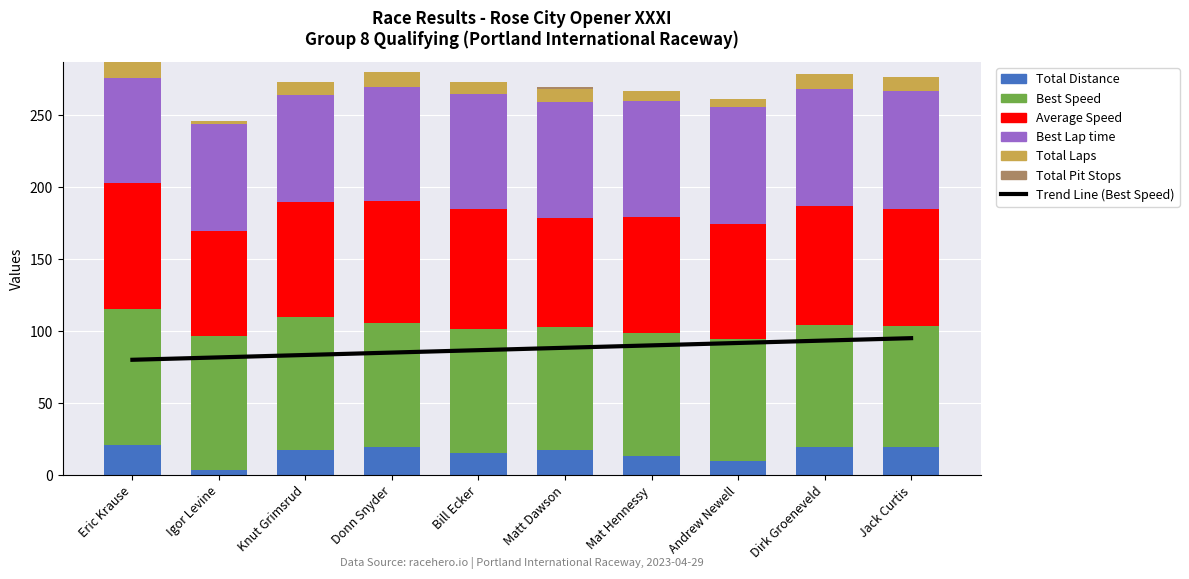

Which category has the highest value across all series?

Eric Krause